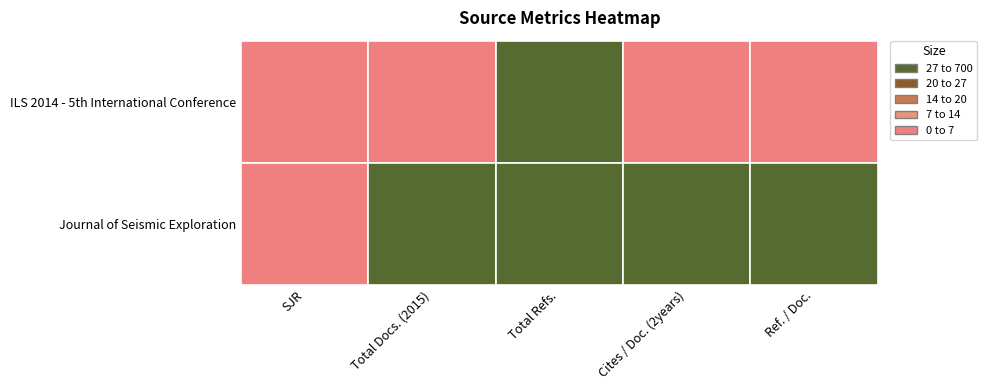

What is the sum of all Journal of Seismic Exploration values?

799.9